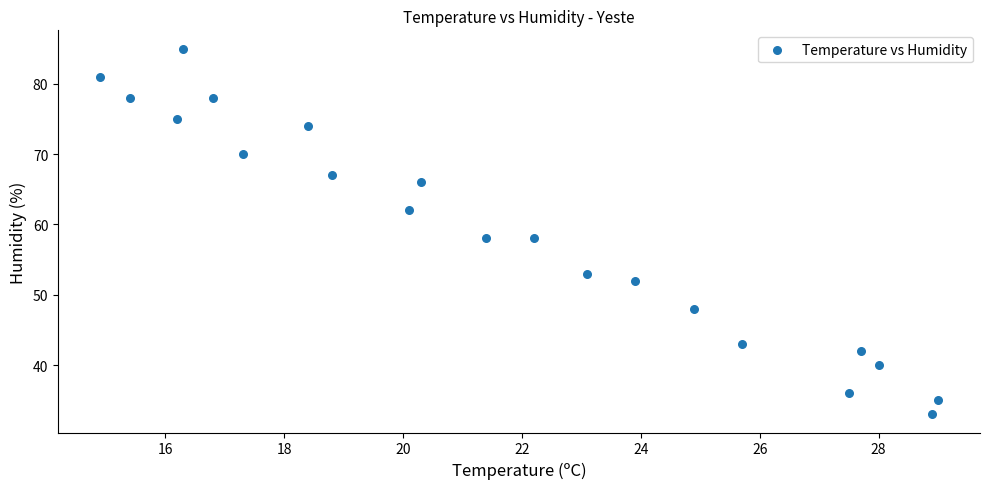

What is the range of Y values (max minus min)?

52